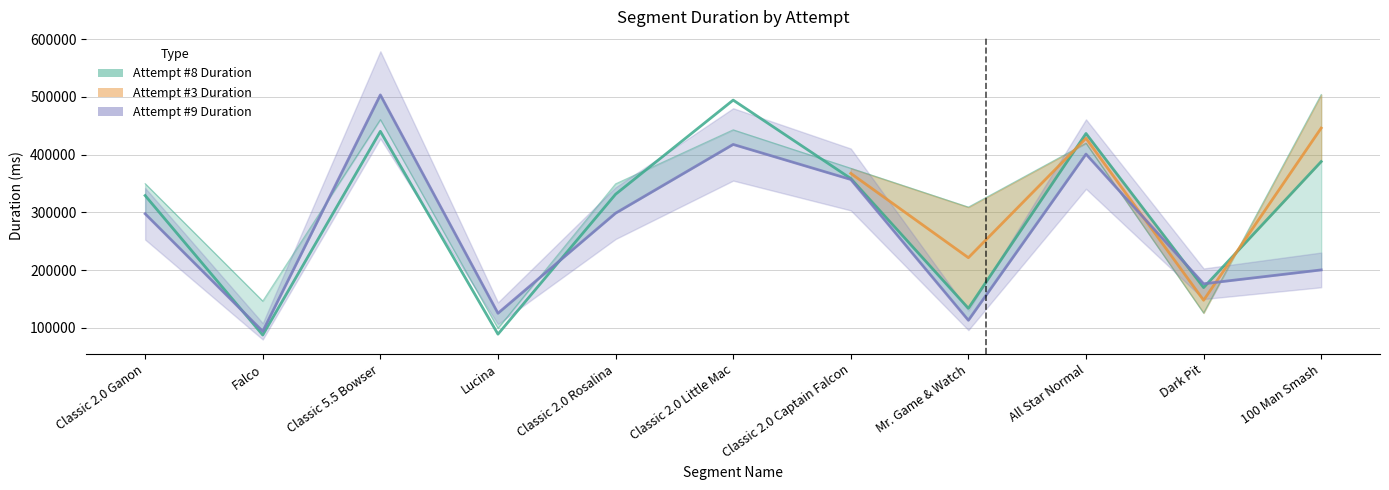

The Attempt #9 Duration series shows 311282 at Classic 5.5 Bowser. True or false?

False